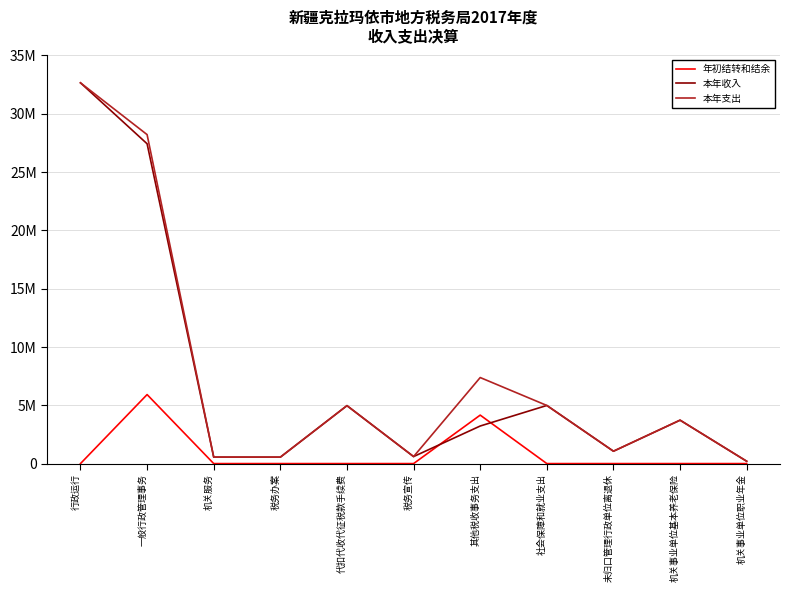

At which category is the sum across all series the highest?

行政运行